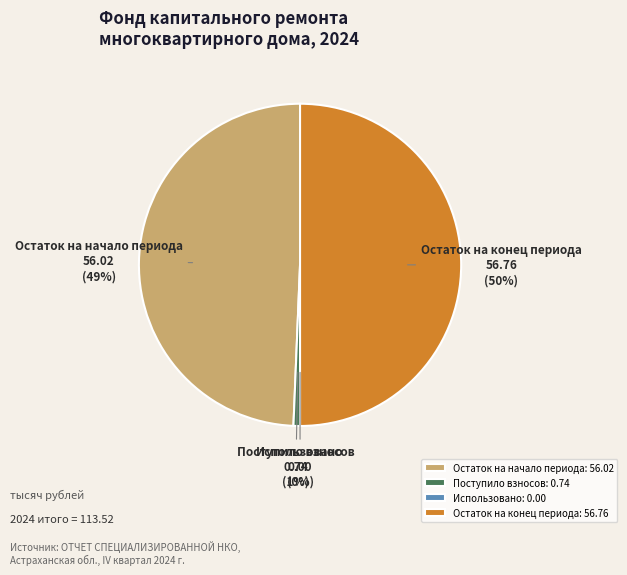

Do Поступило взносов: 0.74 and Остаток на конец периода: 56.76 together represent more than half of the pie?

Yes